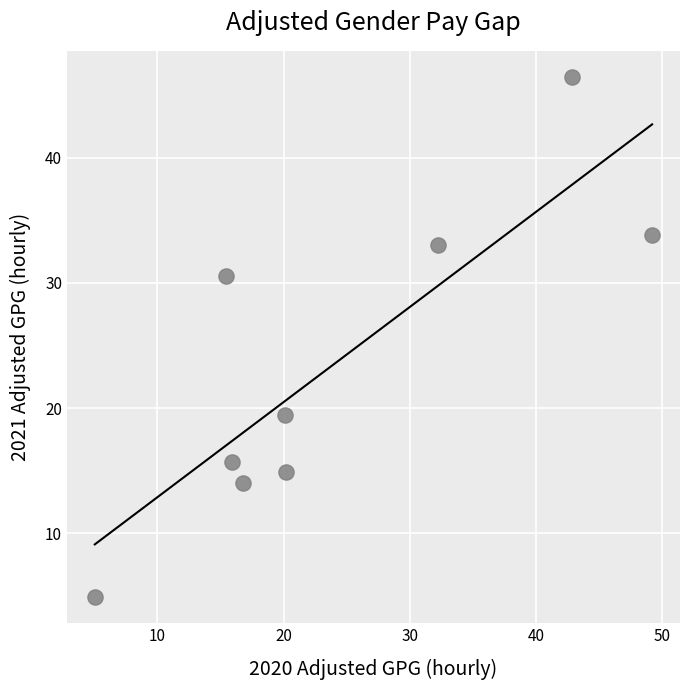

What is the range of Y values (max minus min)?

41.5